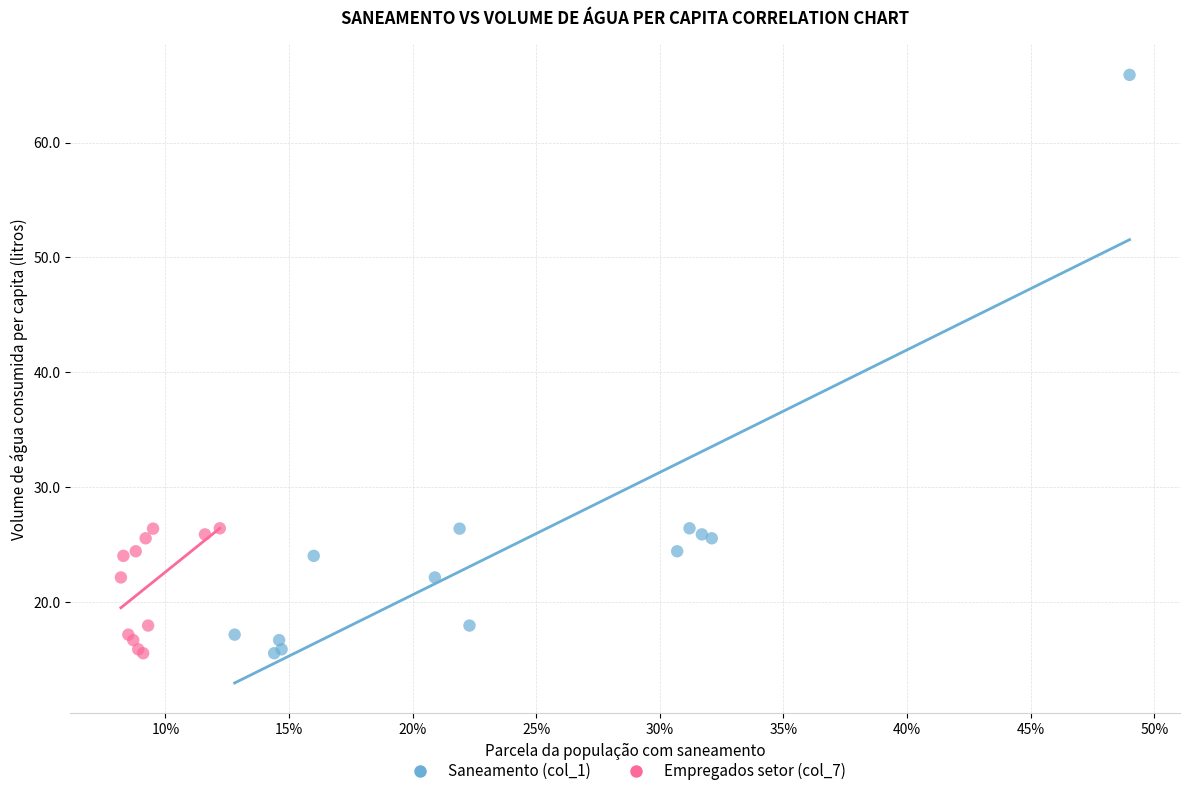

Which series has the largest Y range (max minus min)?

Saneamento (col_1)